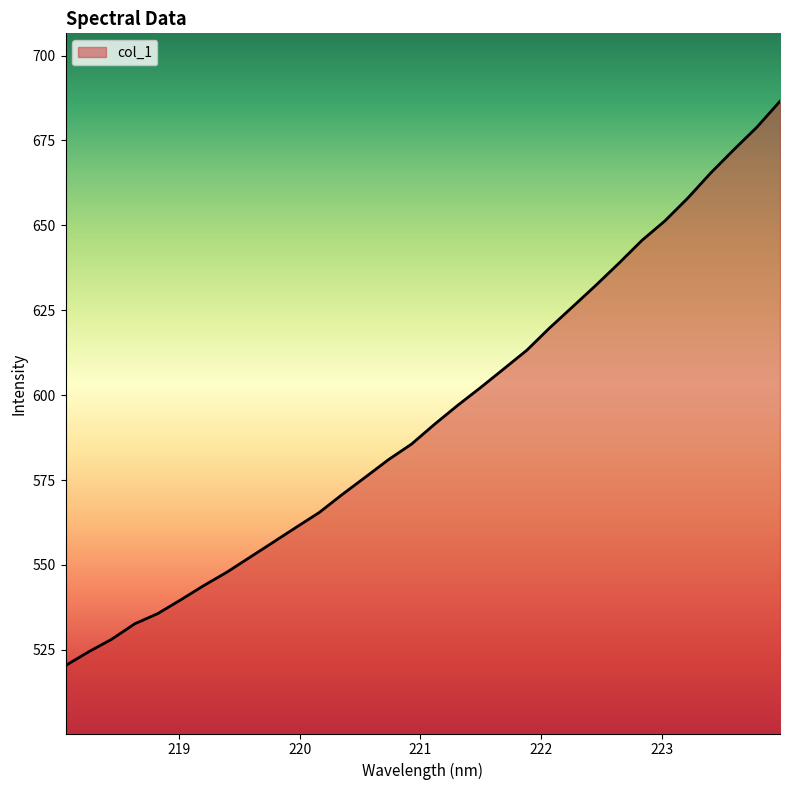

What is the greatest value displayed?

686.6